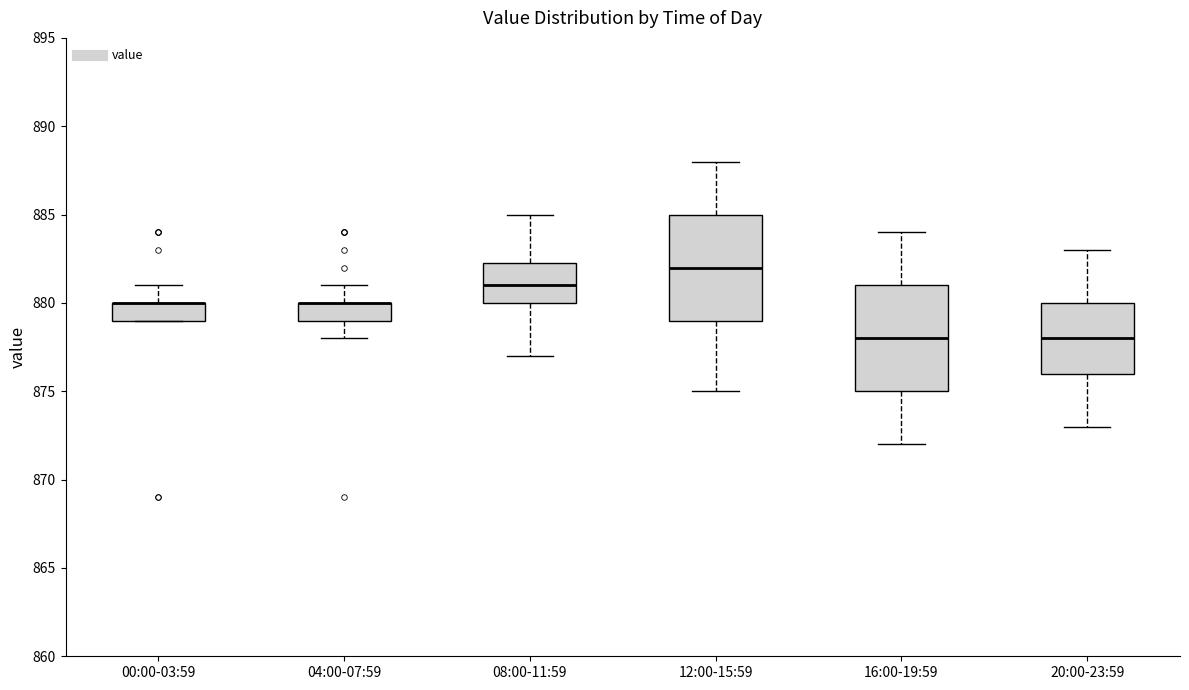

Reading left to right, read every box against the y-axis: the position of its median line, the range the box covers, and the ends of its whiskers. The values are not printed on the chart, so give them approximately, as read against the axis.

00:00-03:59: median 880.0 (drawn on the box's upper edge), box 879.0 to 880.0, whiskers 879.0 to 881.0
04:00-07:59: median 880.0 (drawn on the box's upper edge), box 879.0 to 880.0, whiskers 878.0 to 881.0
08:00-11:59: median 881.0, box 880.0 to 882.5, whiskers 877.0 to 885.0
12:00-15:59: median 882.0, box 879.0 to 885.0, whiskers 875.0 to 888.0
16:00-19:59: median 878.0, box 875.0 to 881.0, whiskers 872.0 to 884.0
20:00-23:59: median 878.0, box 876.0 to 880.0, whiskers 873.0 to 883.0